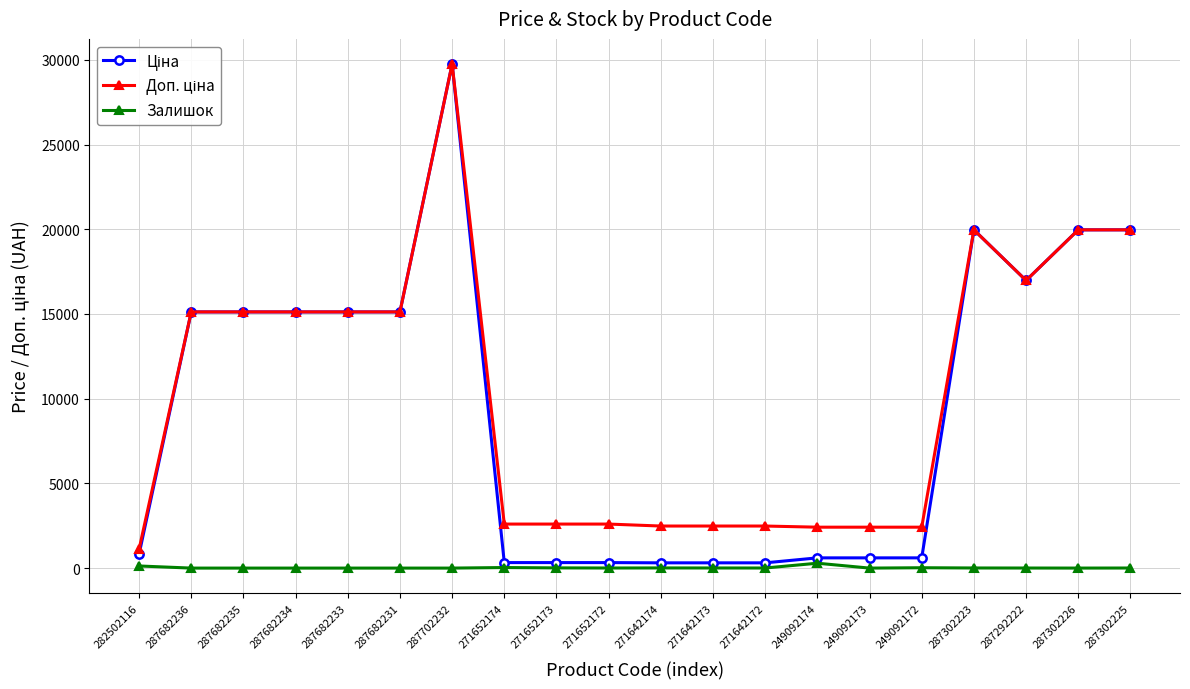

True or false: Залишок has more than 1 interior local peaks.

True